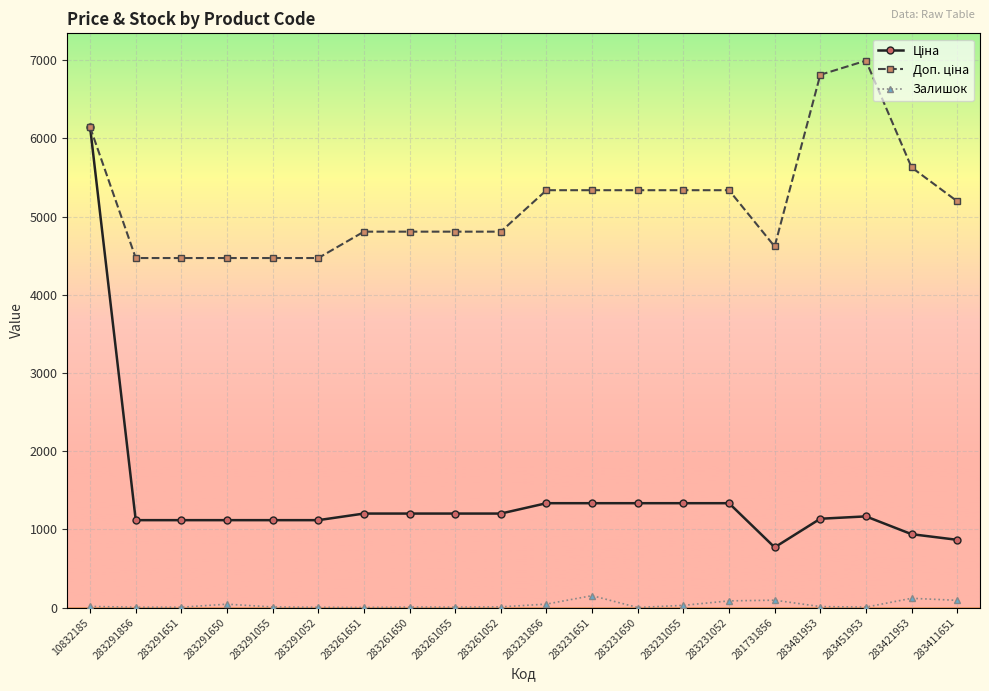

True or false: Залишок has a value of 7.0 at 283291055.

True